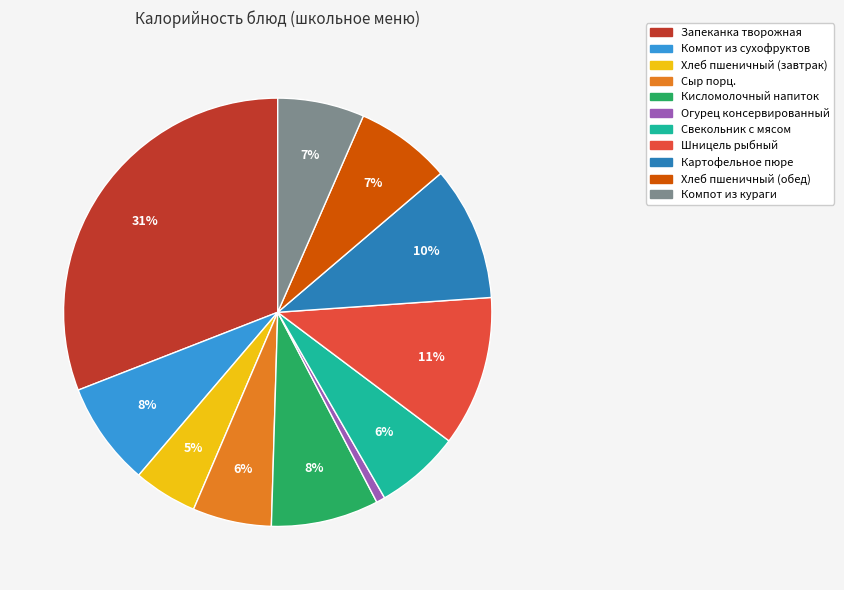

What is the smallest slice in the pie chart?

Огурец консервированный